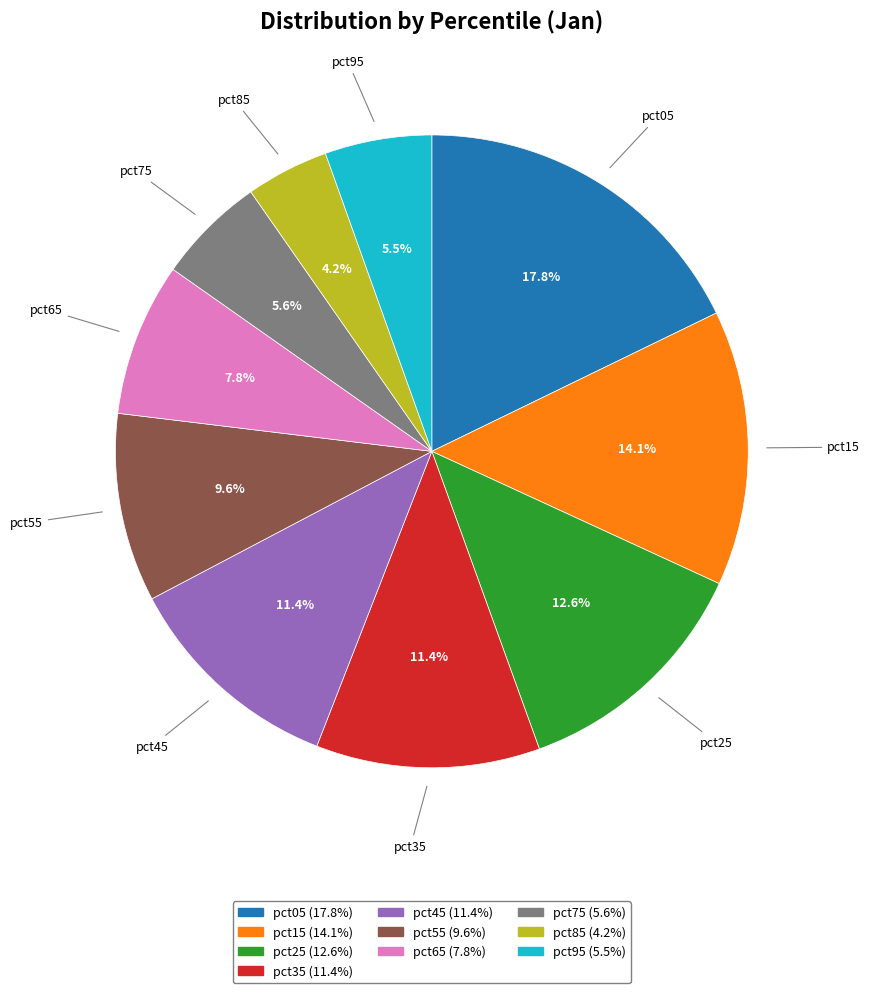

Which slice is the largest?

pct05